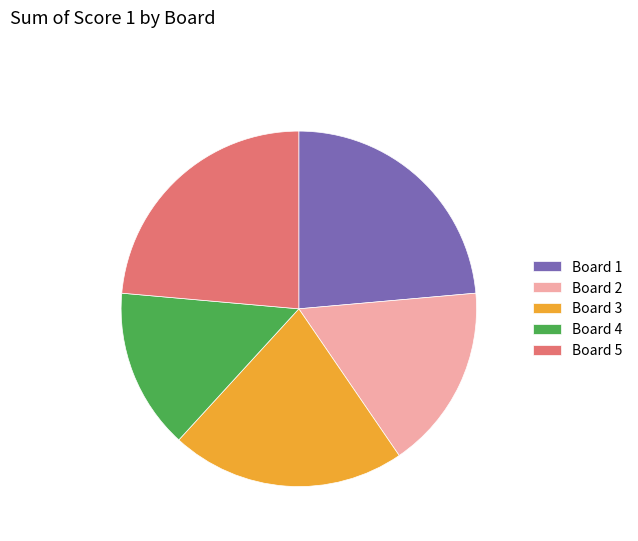

What is the ratio of the value at Board 4 to the value at Board 2?

0.9